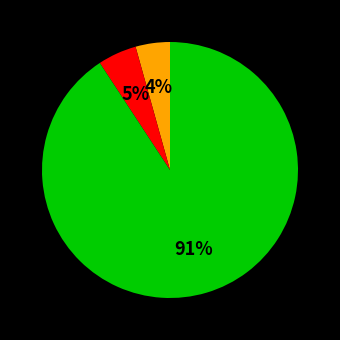

How many segments does this pie chart have?

3